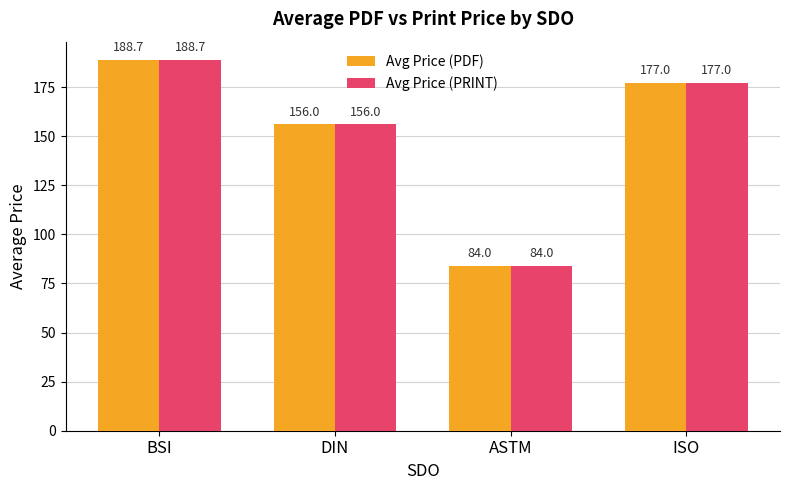

What are all the series names shown in the legend?

Avg Price (PDF), Avg Price (PRINT)